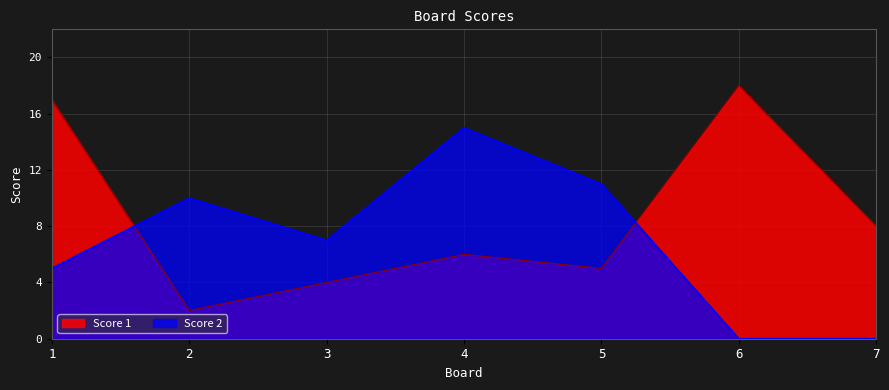

What is the value of the Score 2 point at the 3rd from the left?

7